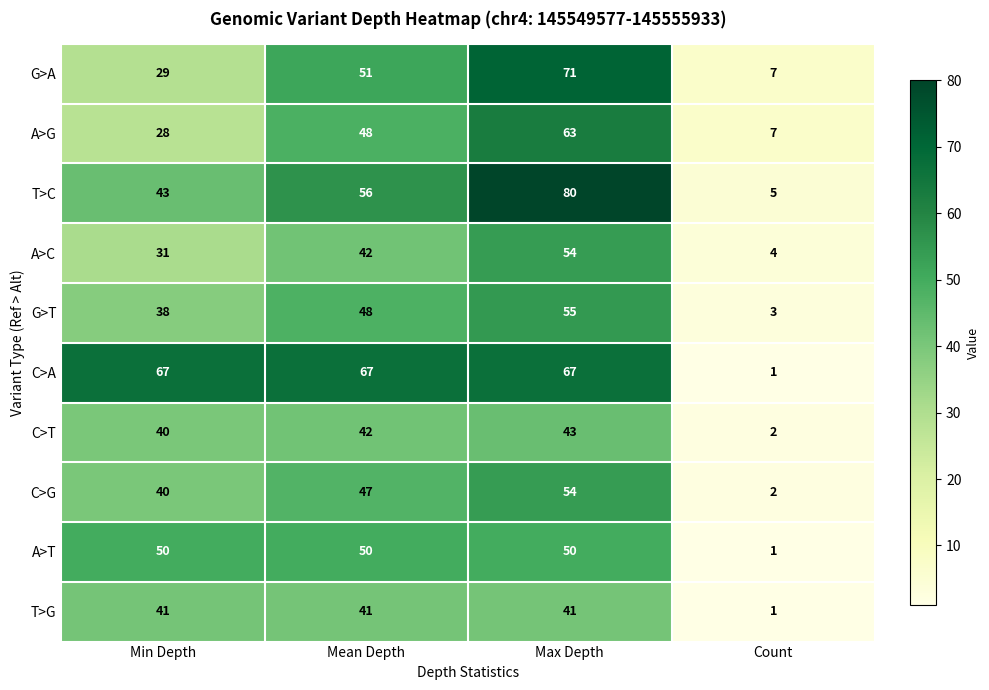

At how many categories does at least one series exceed 15?

3